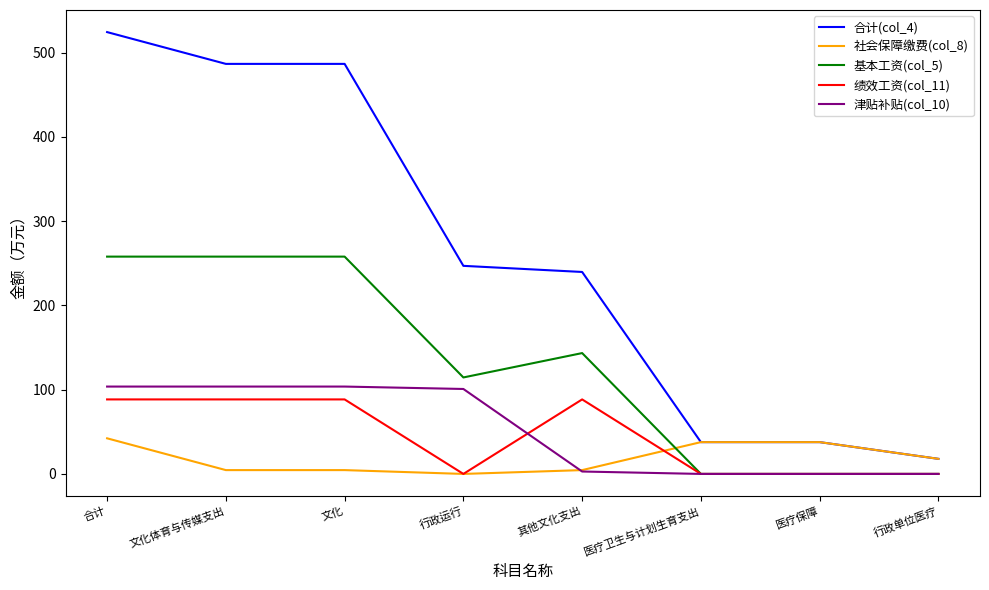

Is it true that 社会保障缴费(col_8) equals 4.5 at 文化?

True